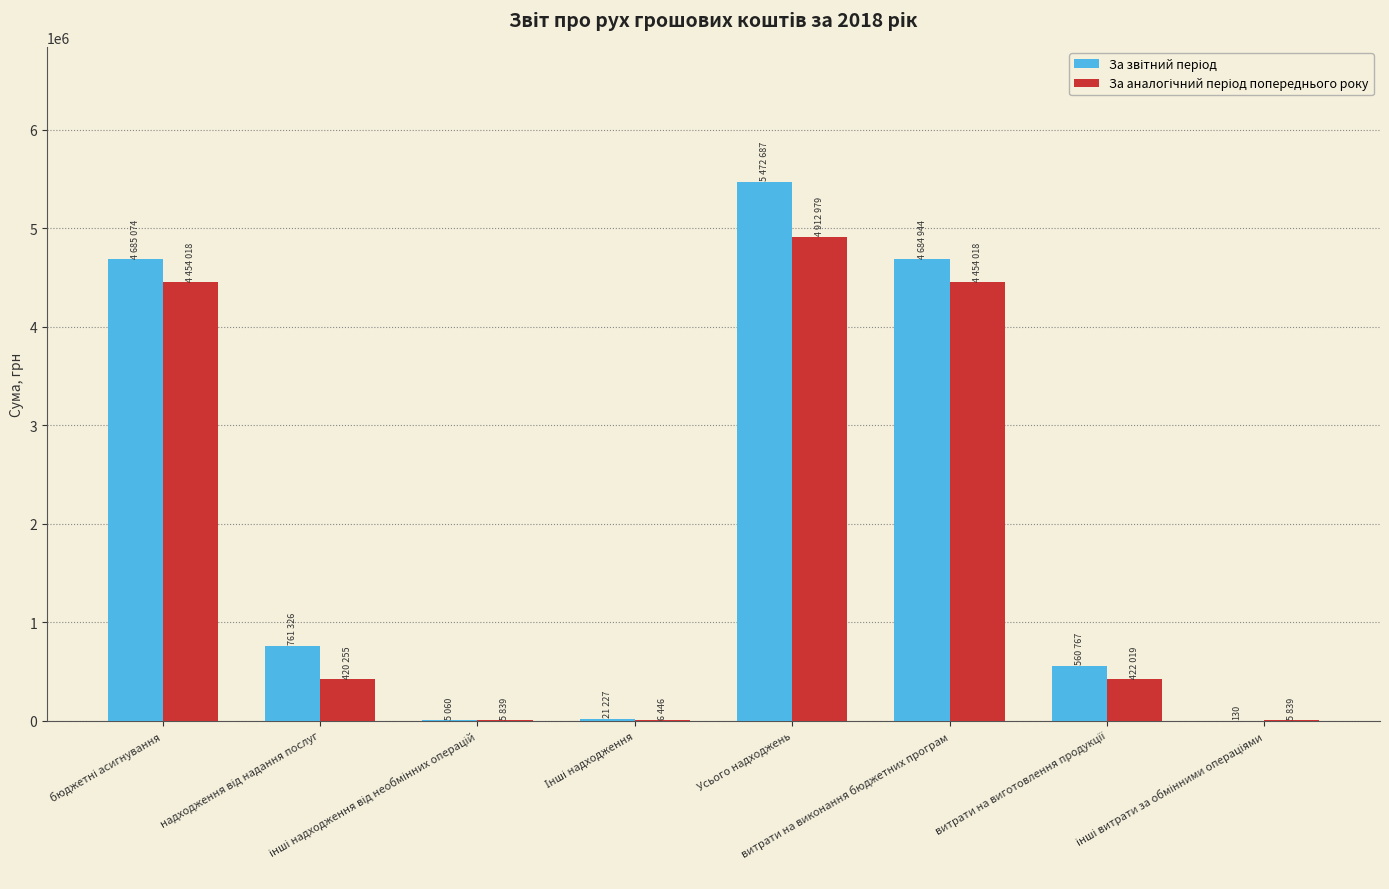

What is the maximum value shown in the chart?

5472687